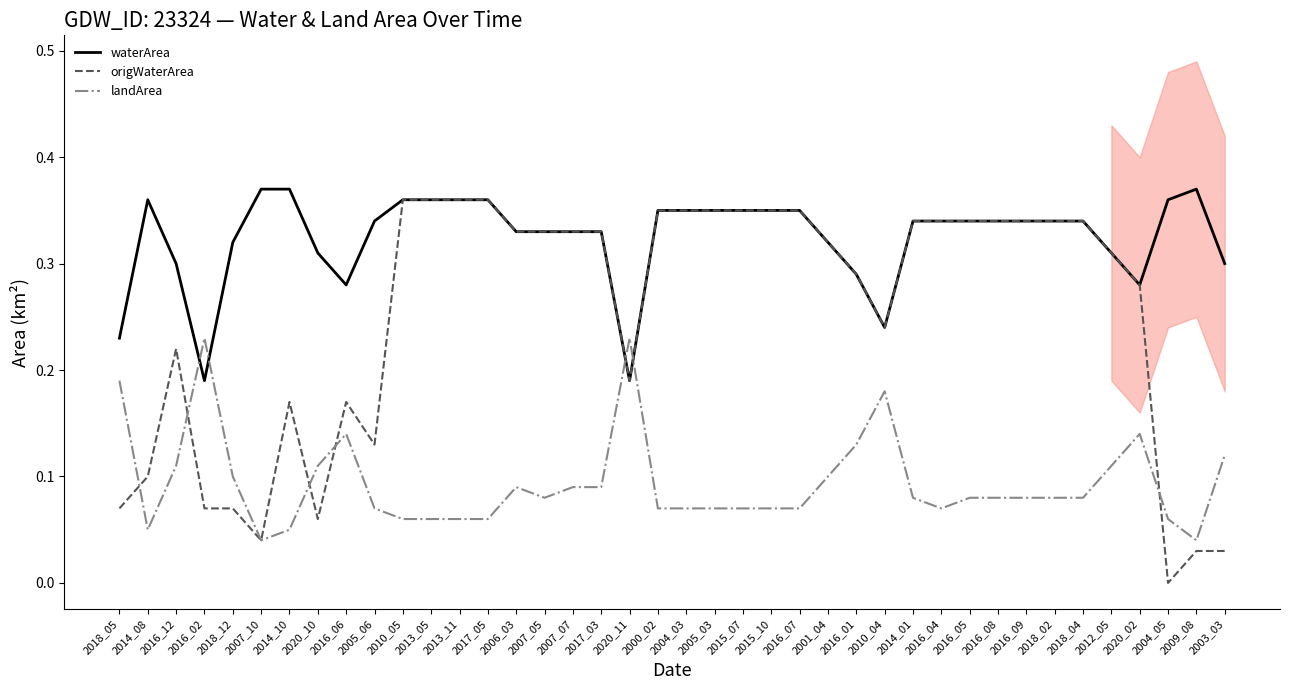

Is it true that origWaterArea equals 0.3 at 2014_01?

True